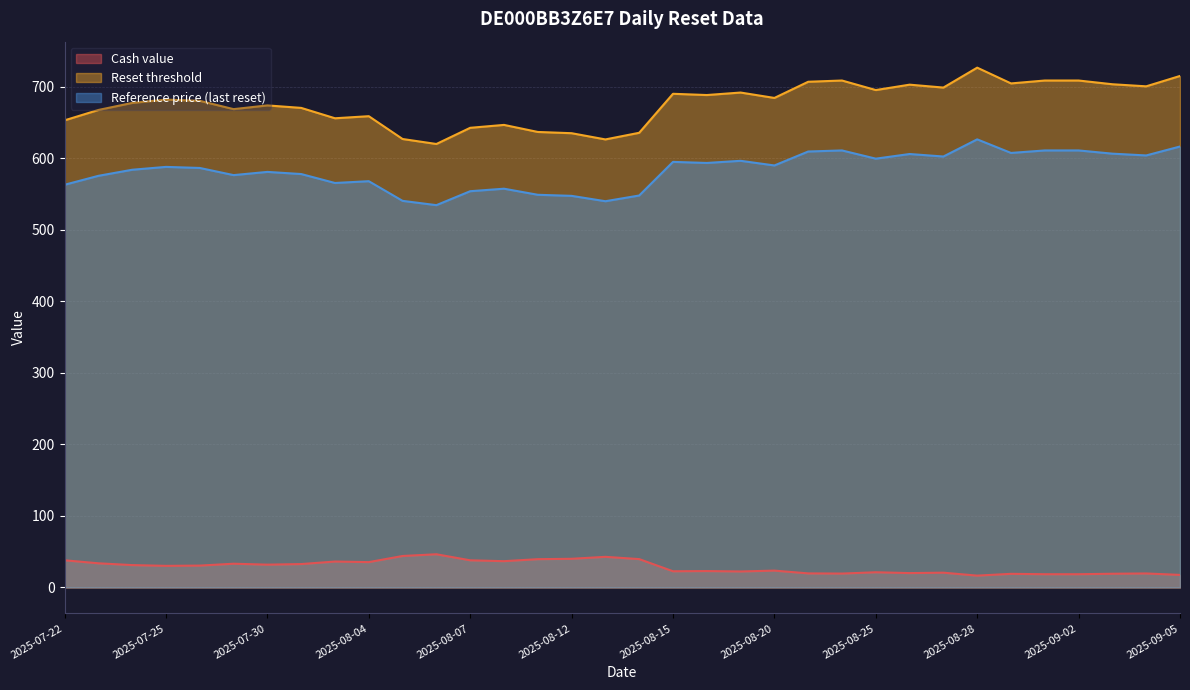

What is the difference between the second highest and second lowest values in the Cash value series?

26.4